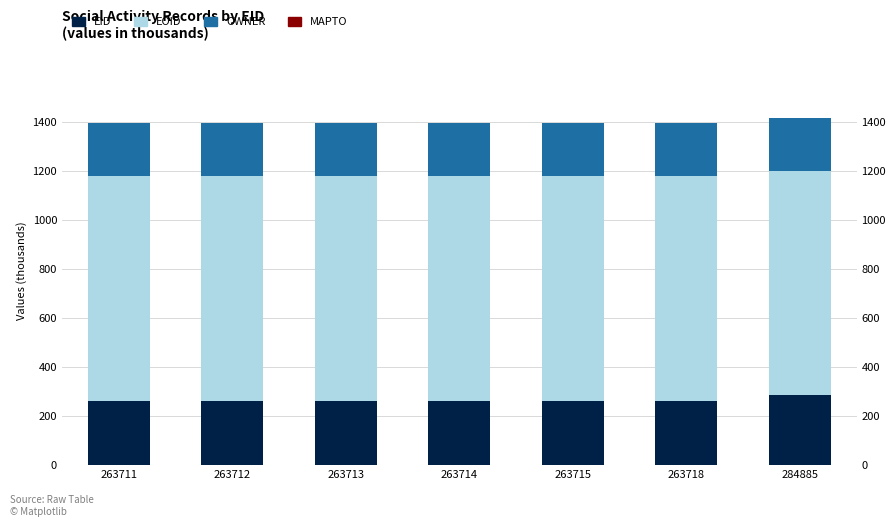

What is the value of the EOID bar at the 7th from the left?

918.7